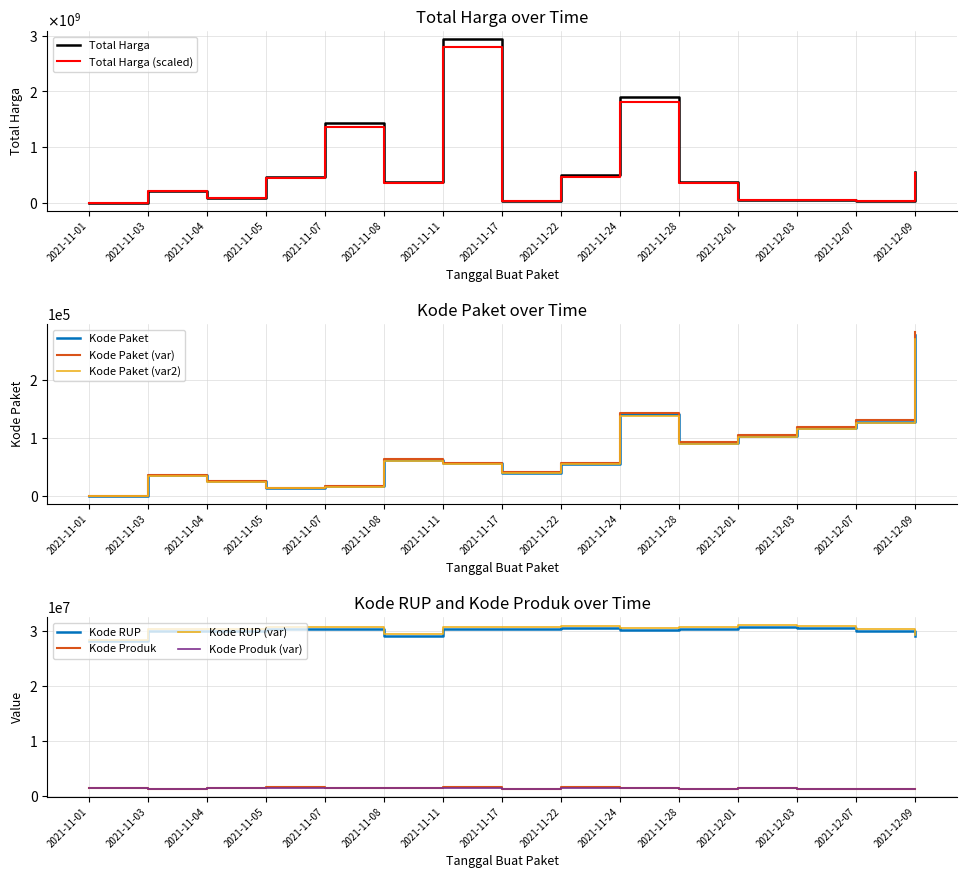

At how many categories does at least one series exceed 1023699996?

3